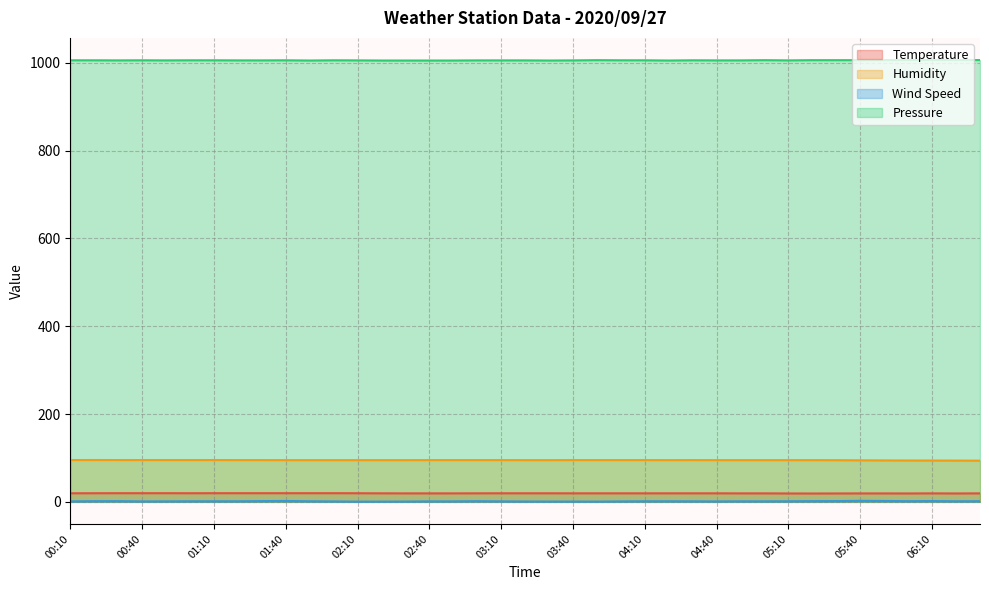

The Humidity series shows 95.0 at 02:10. True or false?

True